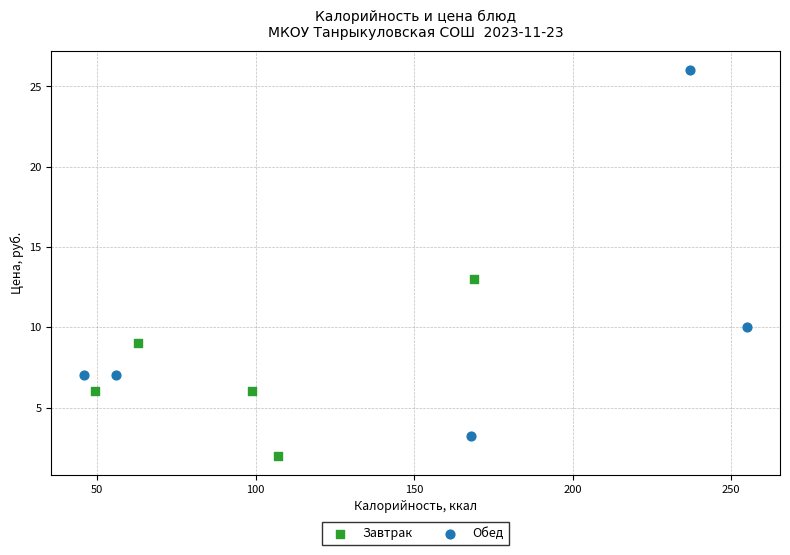

Which series contains the highest Y value?

Обед